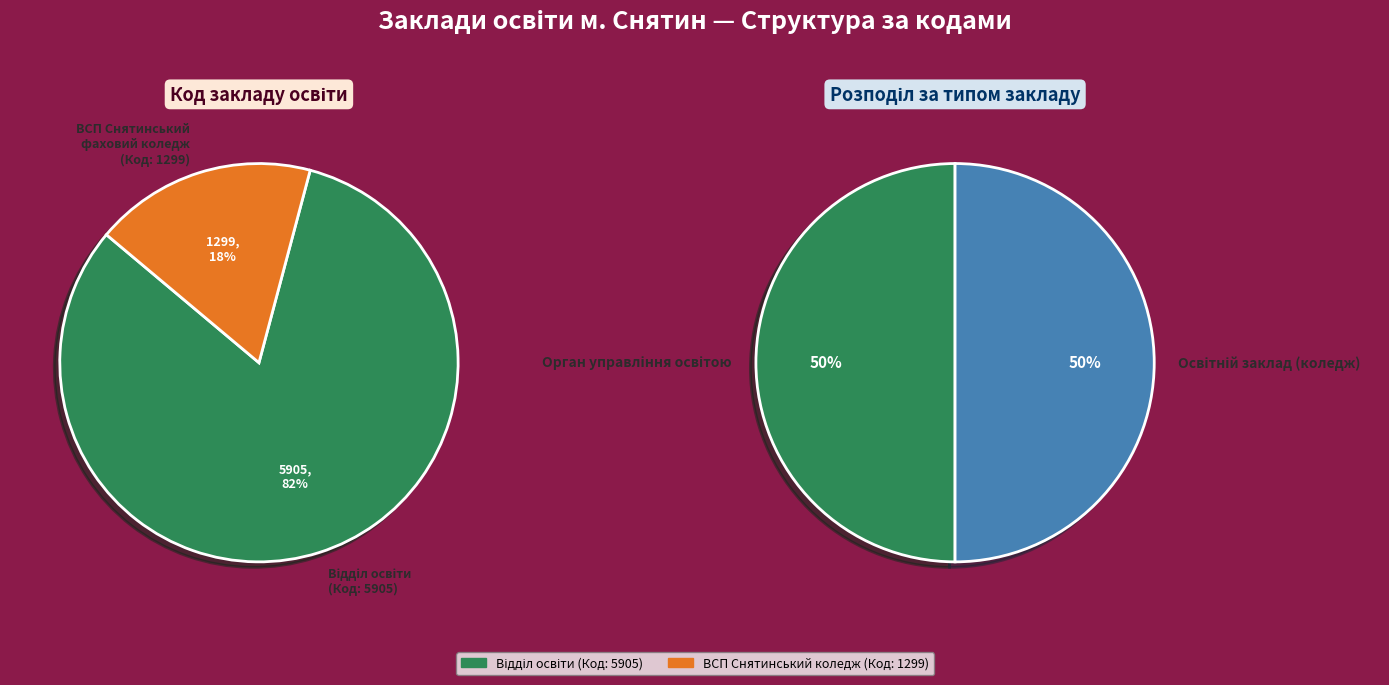

The Відокремлений структурний підрозділ Снятинський фаховий коледж slice represents 18% of the pie. True or false?

True